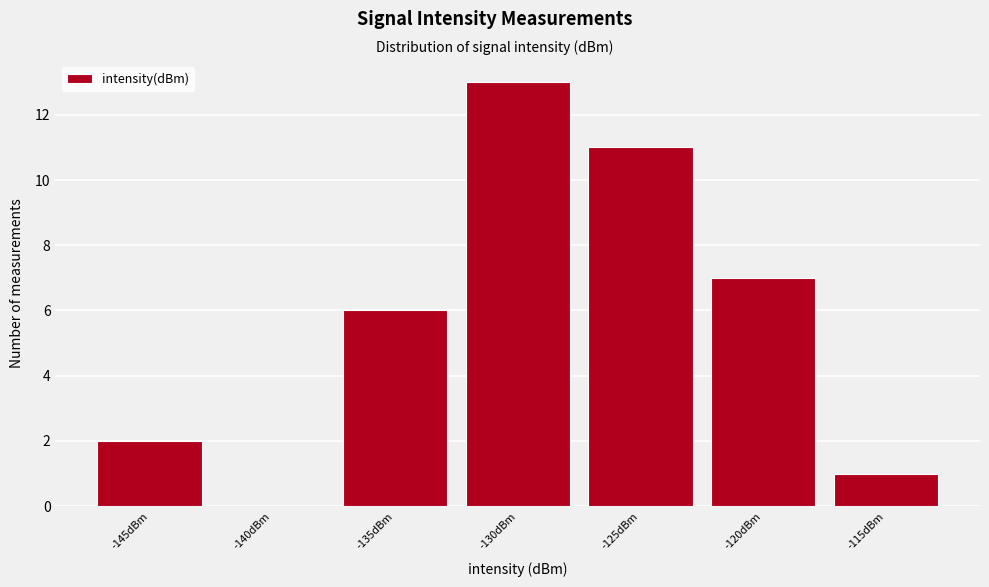

Reading left to right, extract all data points from this chart.

-145dBm=2	-140dBm=0	-135dBm=6	-130dBm=13	-125dBm=11	-120dBm=7	-115dBm=1